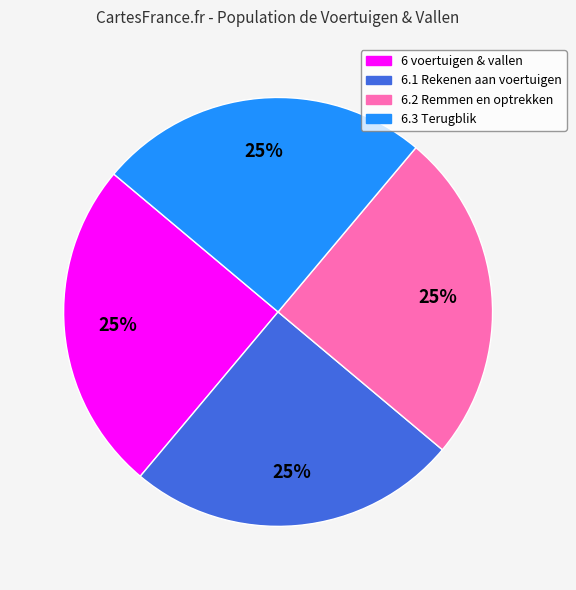

True or false: 6.3 Terugblik accounts for 31% of the total.

False